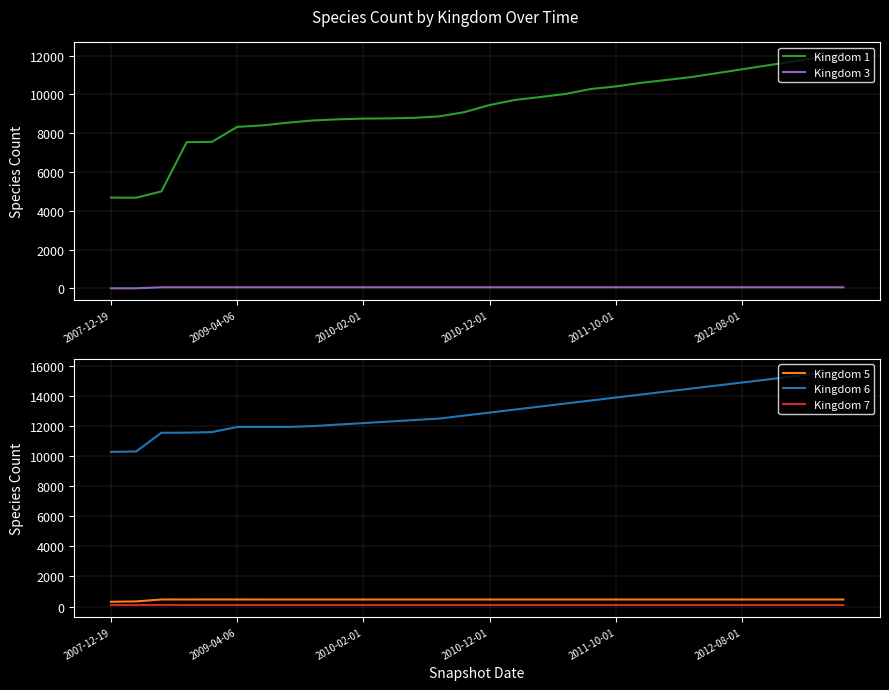

True or false: Kingdom 5 has a value of 467 at 2011-10-01.

True